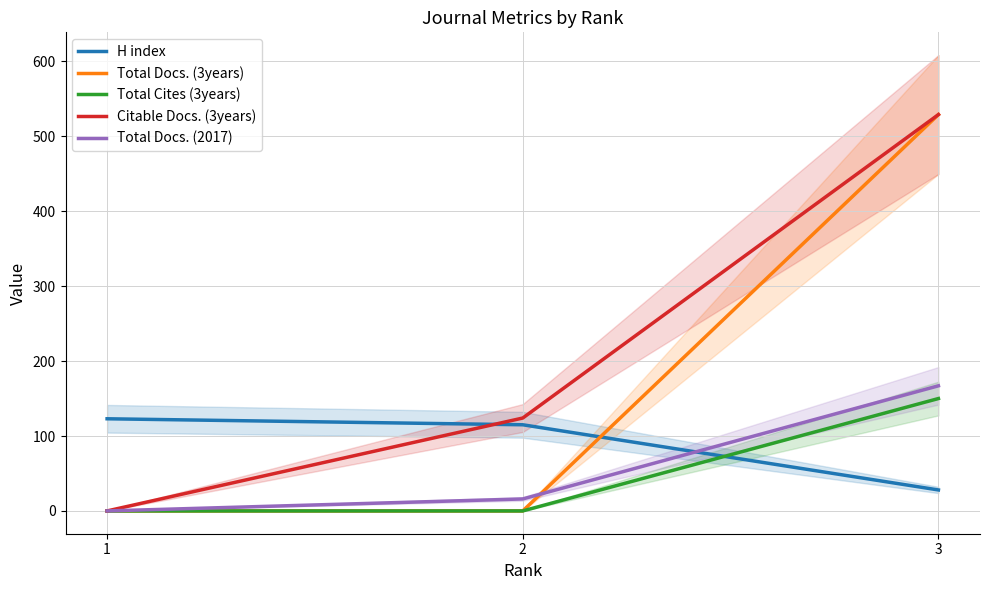

Which label corresponds to the smallest value in the chart?

1